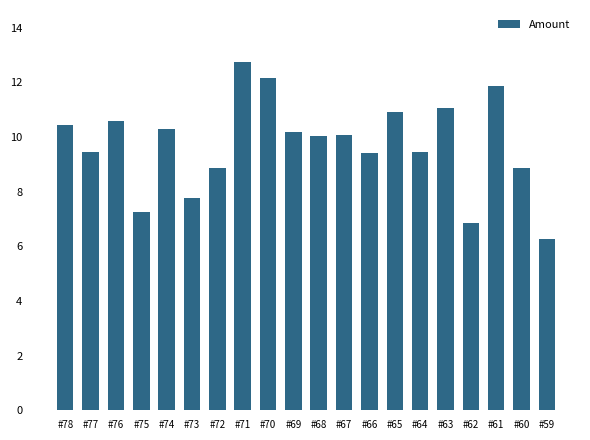

The value at #71 is 12.7. True or false?

True